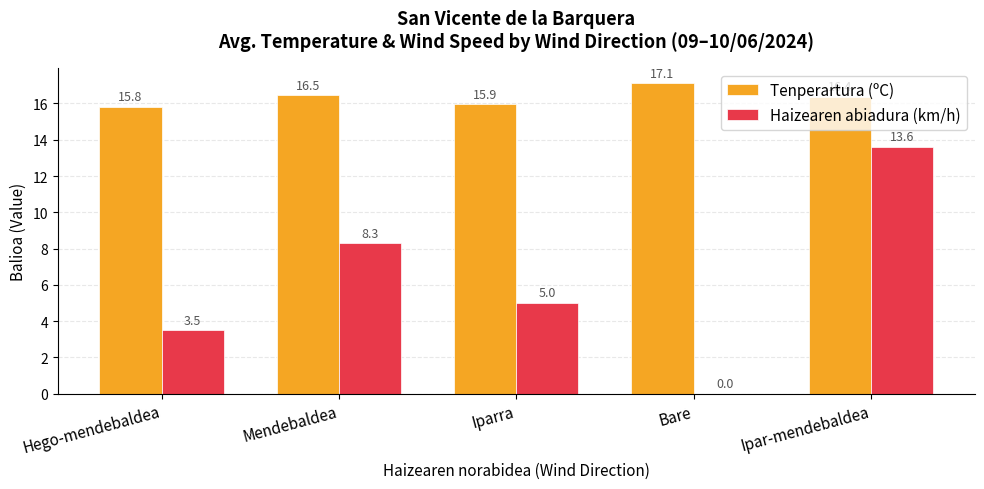

Is it true that Tenperartura (ºC) equals 17.1 at Bare?

True